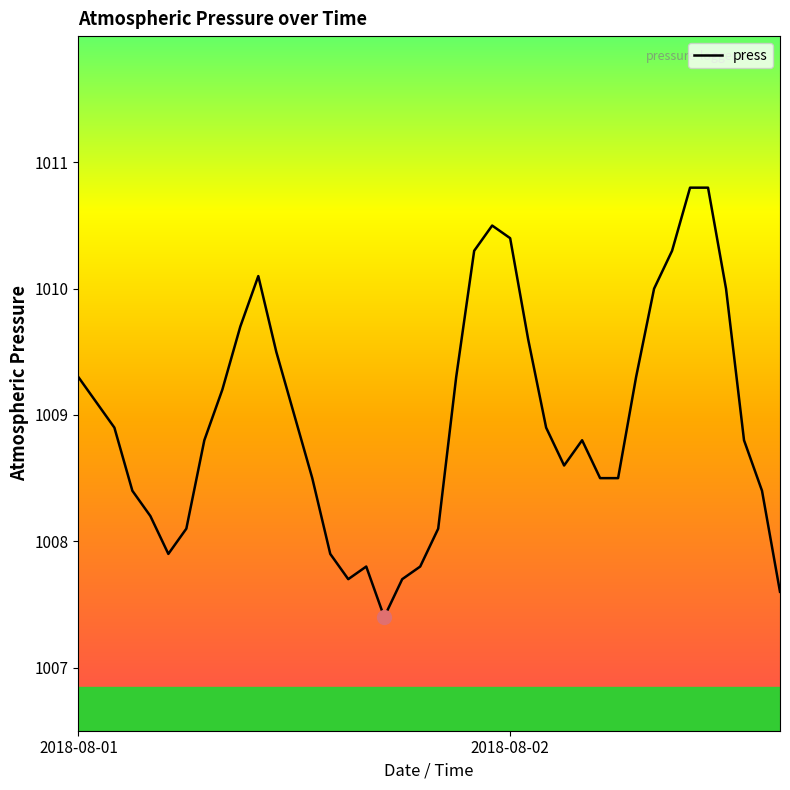

What is the smallest value displayed?

1007.4